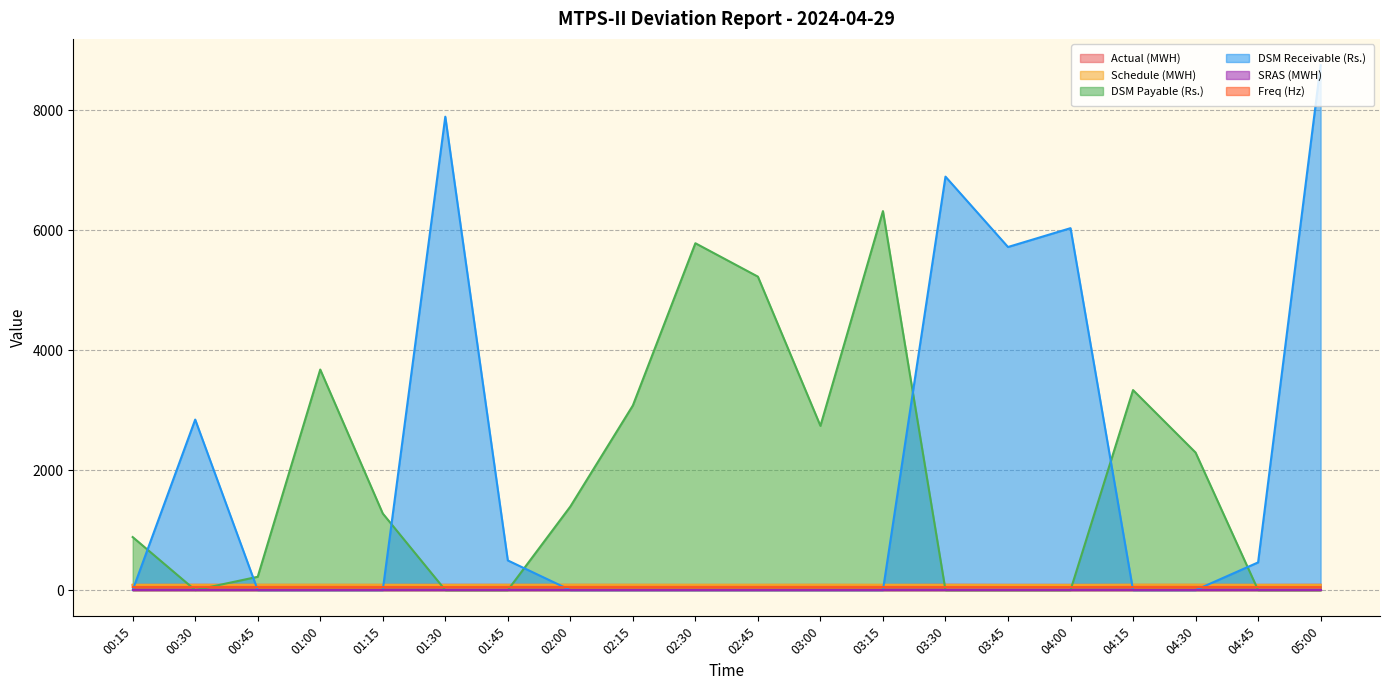

True or false: DSM Receivable (Rs.) has a value of 9656.6 at 04:00.

False